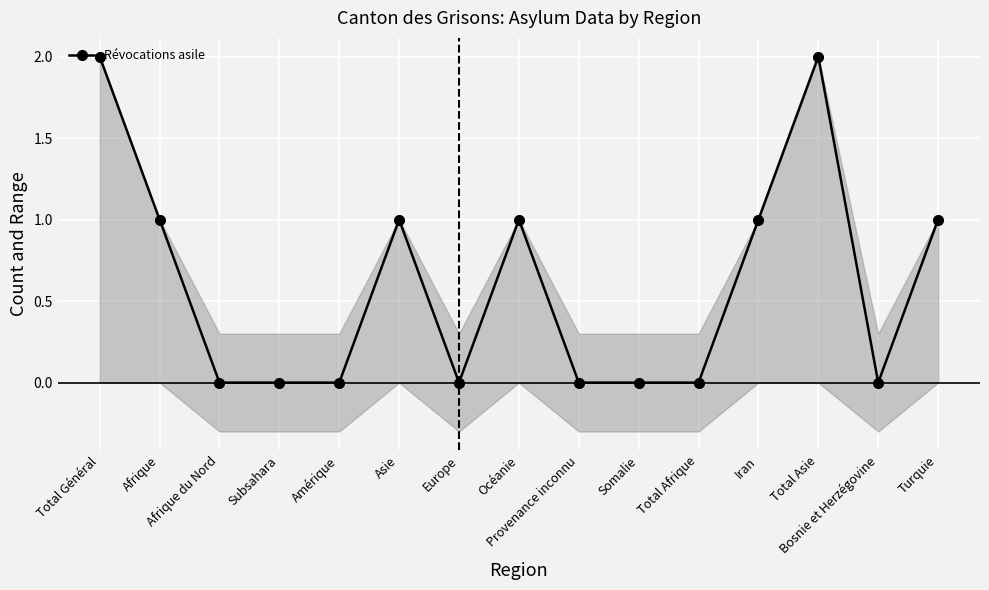

What is the label of the 3rd point from the left?

Afrique du Nord